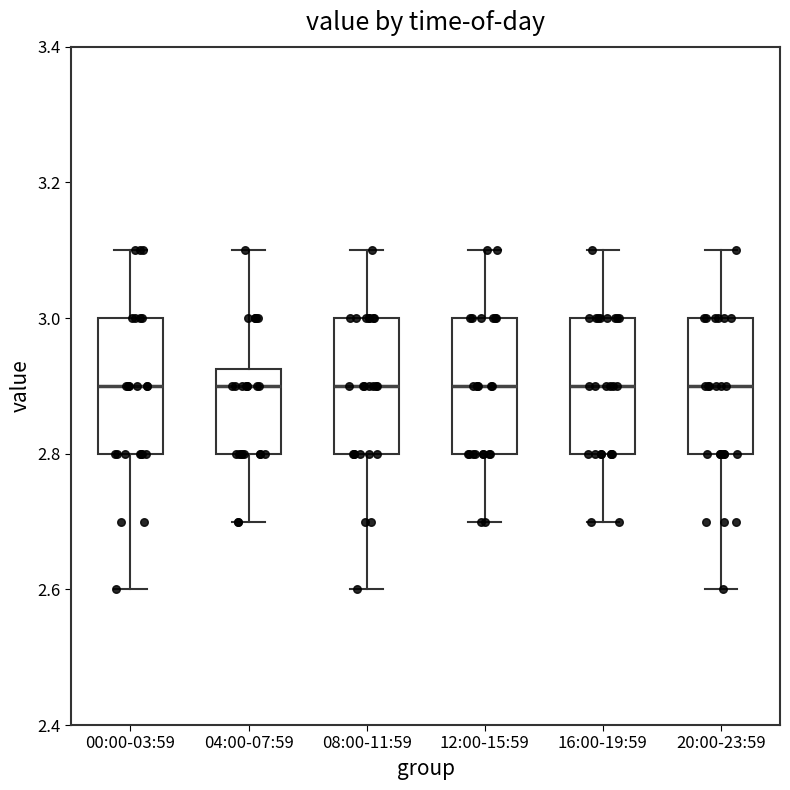

Reading left to right, transcribe this box plot: for each box, give where its median line is, the range the box spans, and where its two whiskers end, as read against the y-axis. The values are not printed on the chart, so give them approximately, as read against the axis.

00:00-03:59: median 2.90, box 2.80 to 3.00, whiskers 2.60 to 3.10
04:00-07:59: median 2.90, box 2.80 to 2.92, whiskers 2.70 to 3.10
08:00-11:59: median 2.90, box 2.80 to 3.00, whiskers 2.60 to 3.10
12:00-15:59: median 2.90, box 2.80 to 3.00, whiskers 2.70 to 3.10
16:00-19:59: median 2.90, box 2.80 to 3.00, whiskers 2.70 to 3.10
20:00-23:59: median 2.90, box 2.80 to 3.00, whiskers 2.60 to 3.10